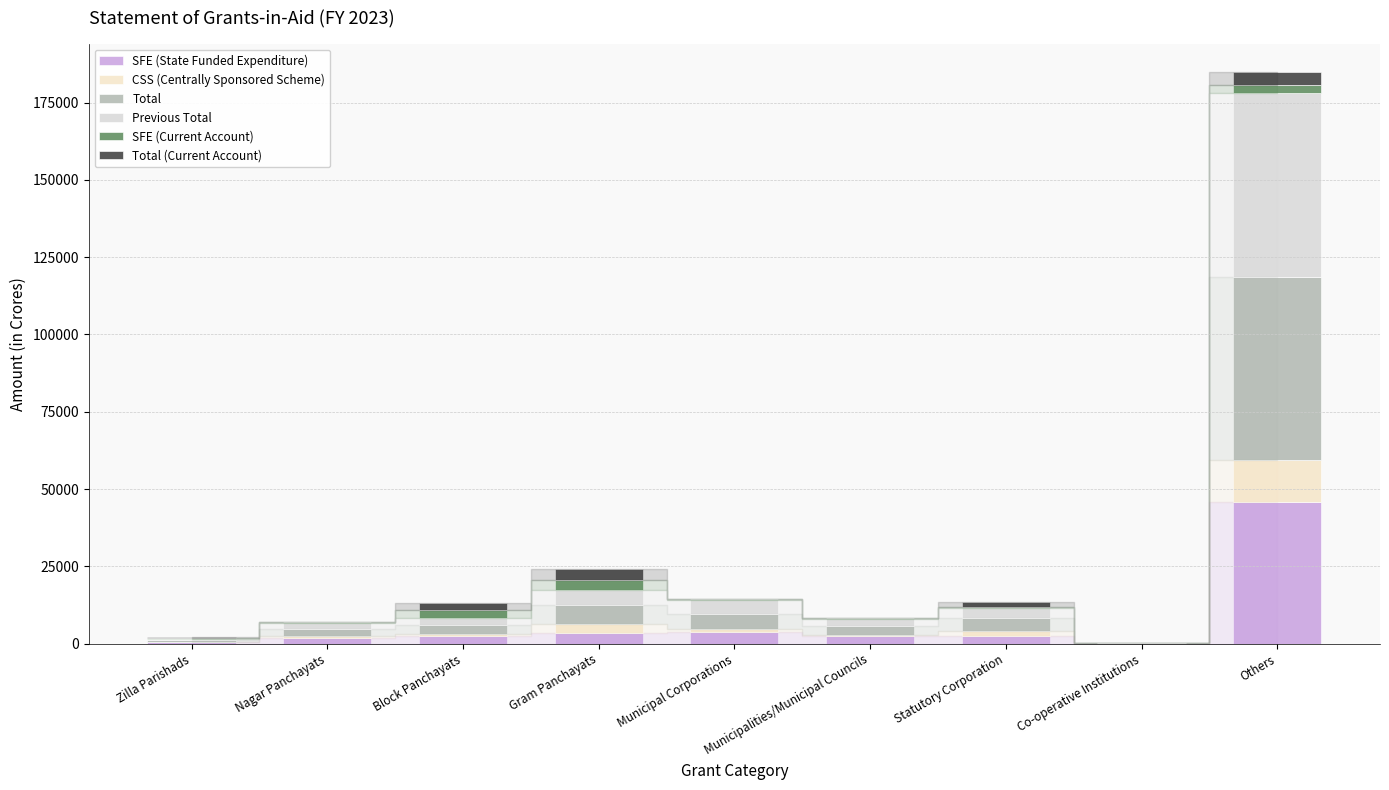

Are the bars horizontal?

No